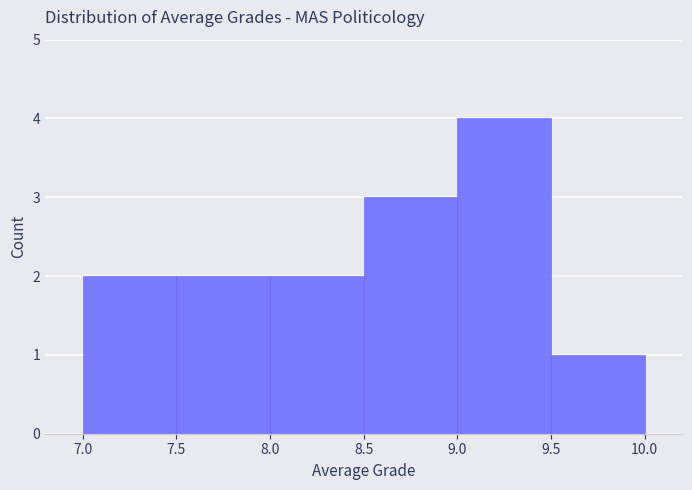

Reading left to right, list every bar in this chart as the range it spans on the x-axis followed by its height. The values are not printed on the chart, so give them approximately, as read against the axis.

7.0 to 7.5: 2
7.5 to 8.0: 2
8.0 to 8.5: 2
8.5 to 9.0: 3
9.0 to 9.5: 4
9.5 to 10.0: 1